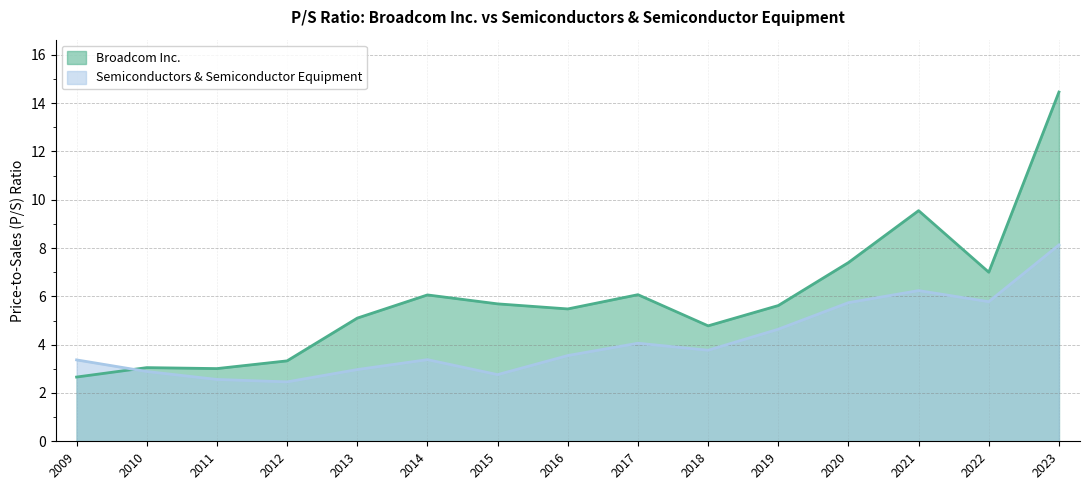

Which series has the widest spread of values?

Broadcom Inc.